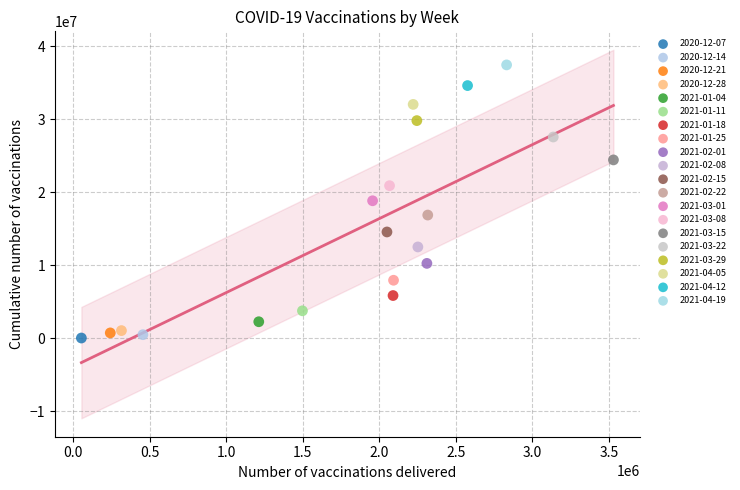

What are all the series names shown in the legend?

2020-12-07, 2020-12-14, 2020-12-21, 2020-12-28, 2021-01-04, 2021-01-11, 2021-01-18, 2021-01-25, 2021-02-01, 2021-02-08, 2021-02-15, 2021-02-22, 2021-03-01, 2021-03-08, 2021-03-15, 2021-03-22, 2021-03-29, 2021-04-05, 2021-04-12, 2021-04-19